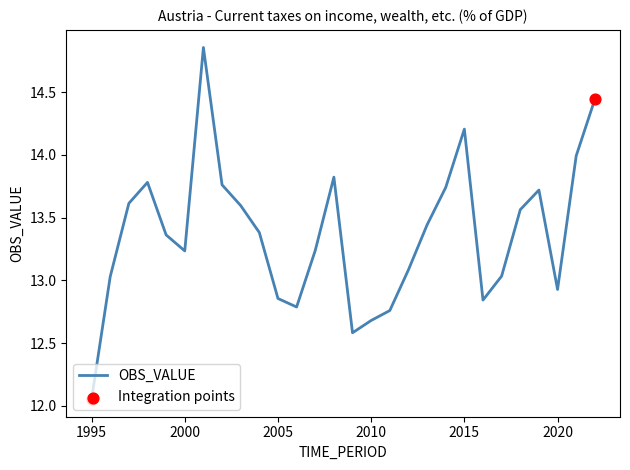

Does the chart have visible grid lines?

No